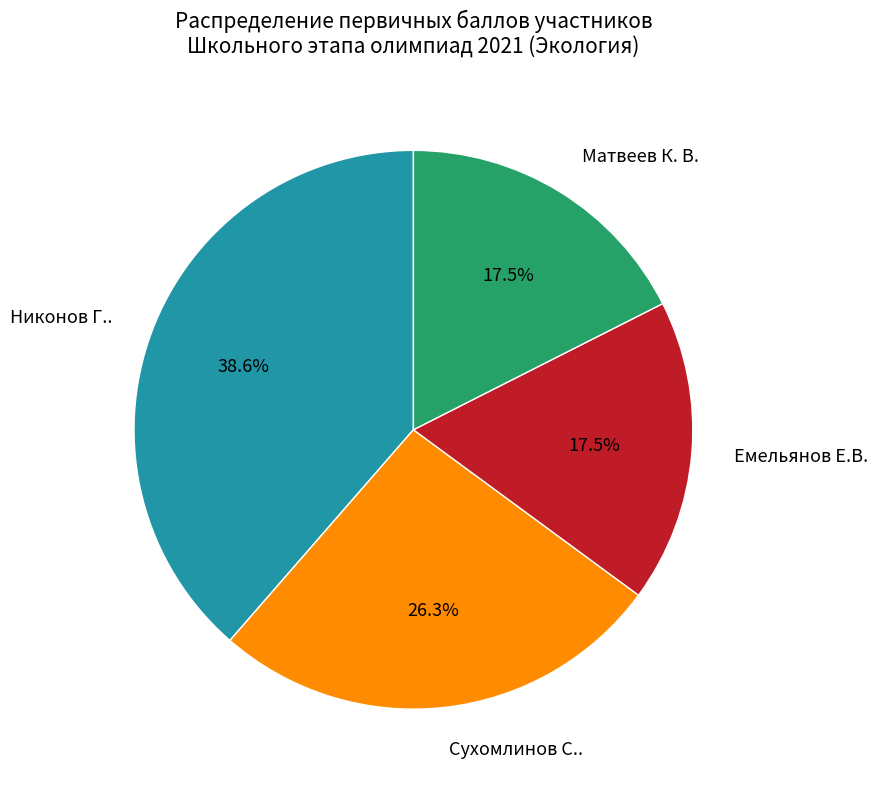

What is the ratio of the value at Никонов Г.. to the value at Сухомлинов С..?

1.5